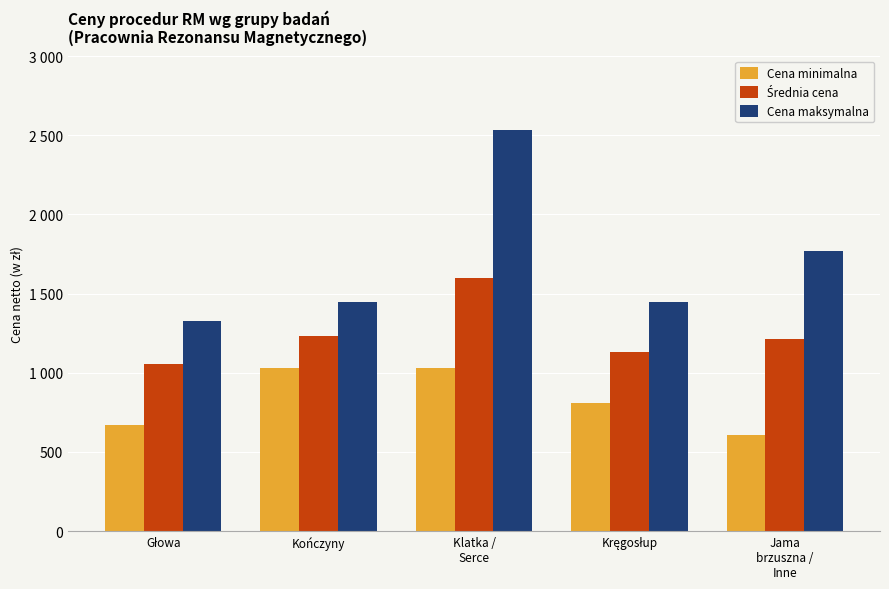

What is the total value across all series at Klatka /
Serce?

5156.0